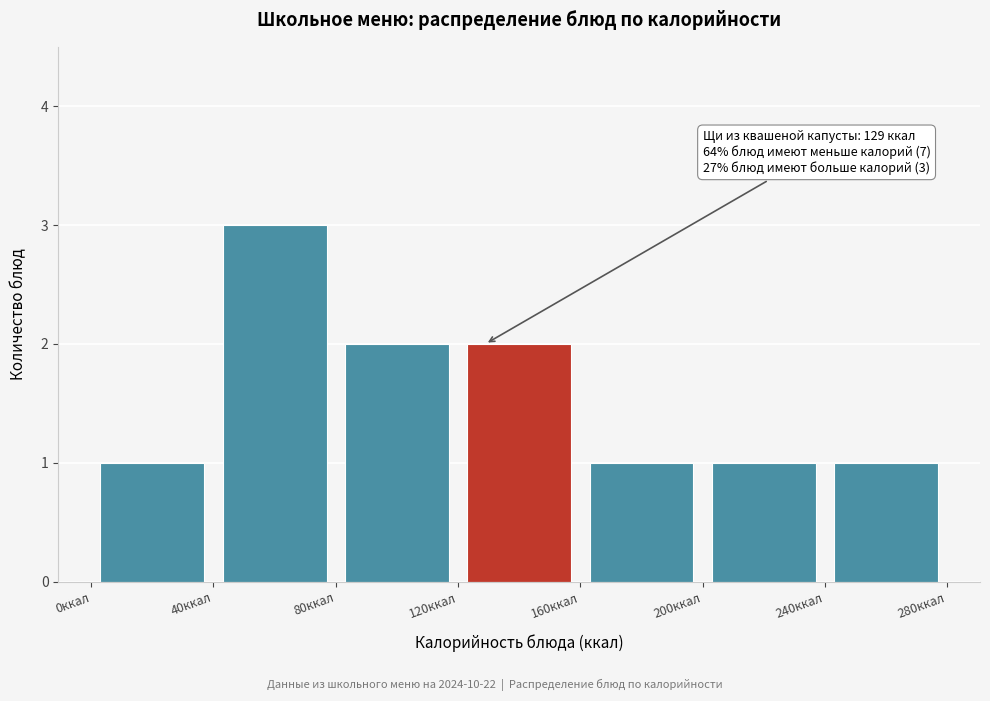

Which range on the x-axis has the tallest bar?

40 to 80